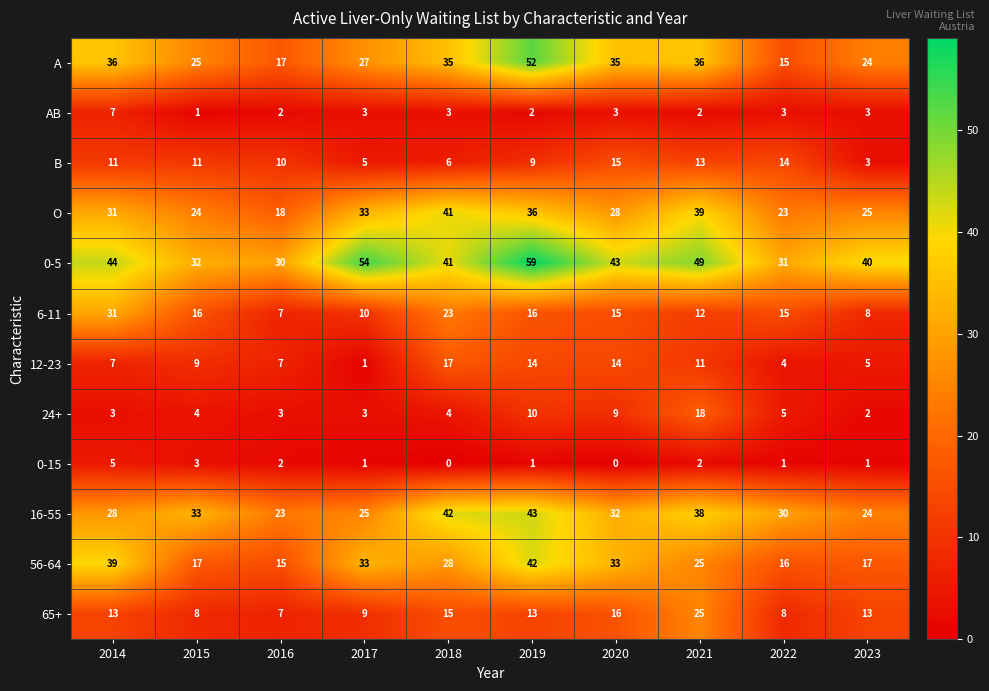

Read the 0-5 value at 2018.

41